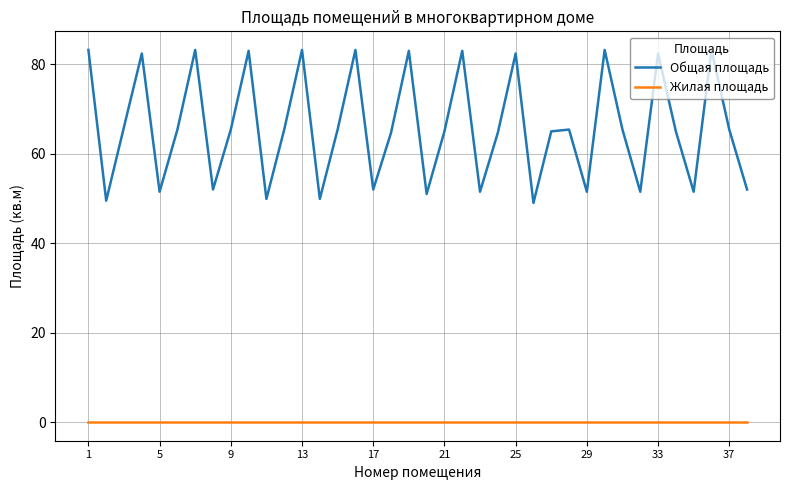

Which series has the largest total across all categories?

Общая площадь